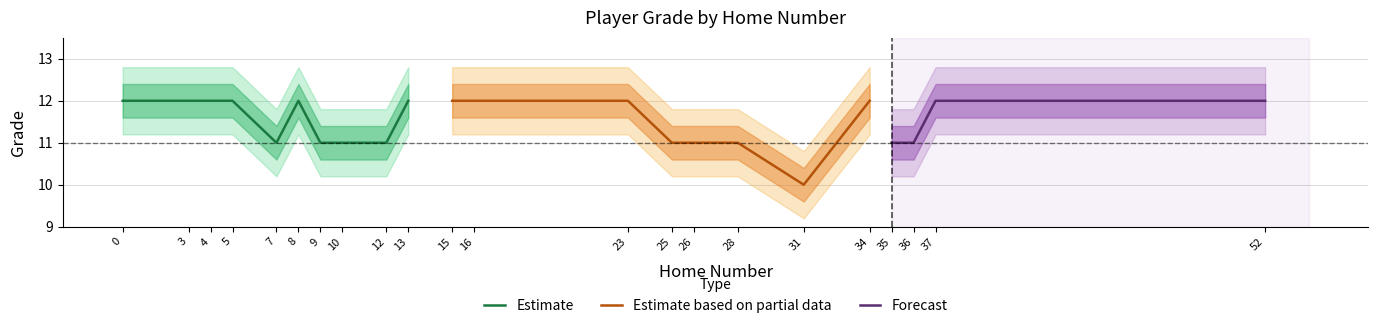

True or false: Estimate has a value of 11 at 12.

True